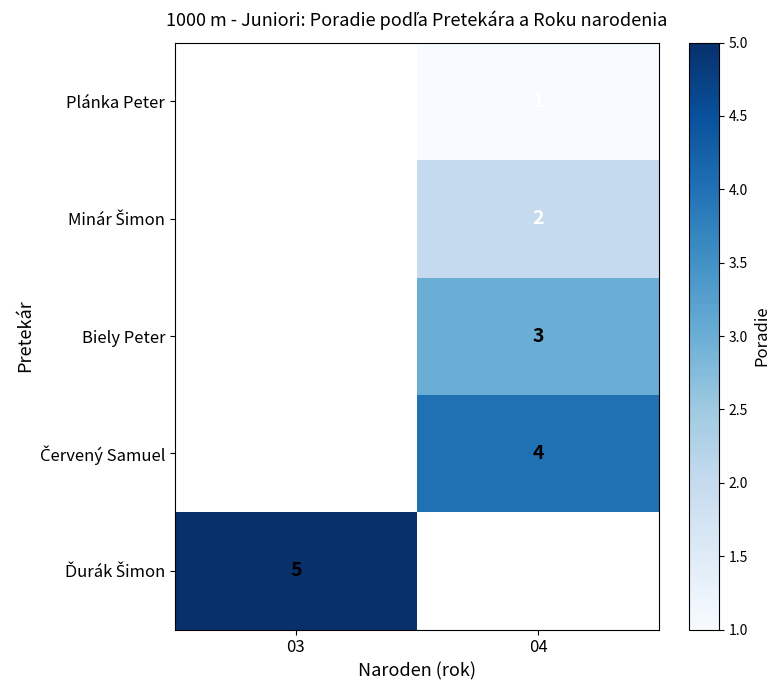

The Biely Peter series shows 3 at 04. True or false?

True